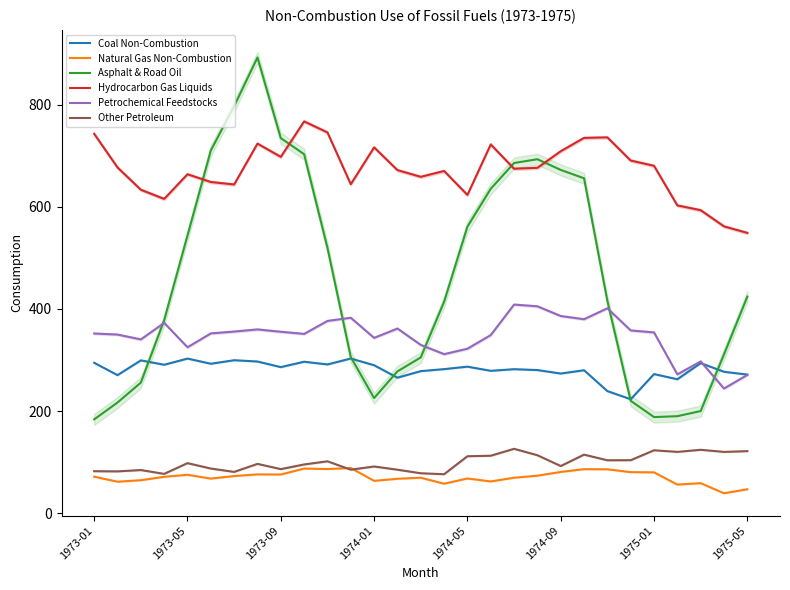

The value of Hydrocarbon Gas Liquids at 19 is 911.4. True or false?

False